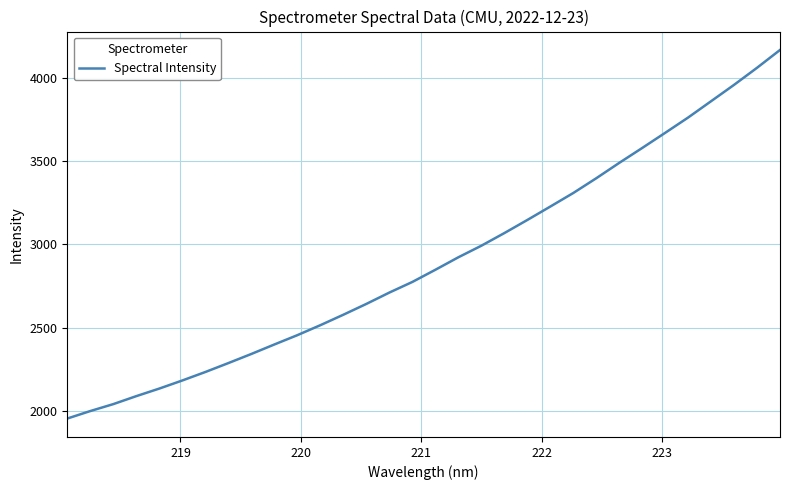

What is the greatest value displayed?

4168.4